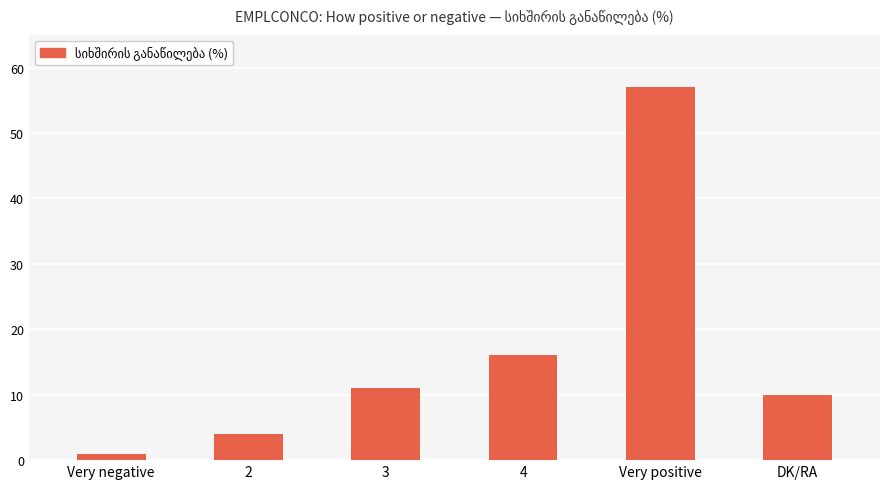

Rank the categories by value from highest to lowest.

Very positive, 4, 3, DK/RA, 2, Very negative